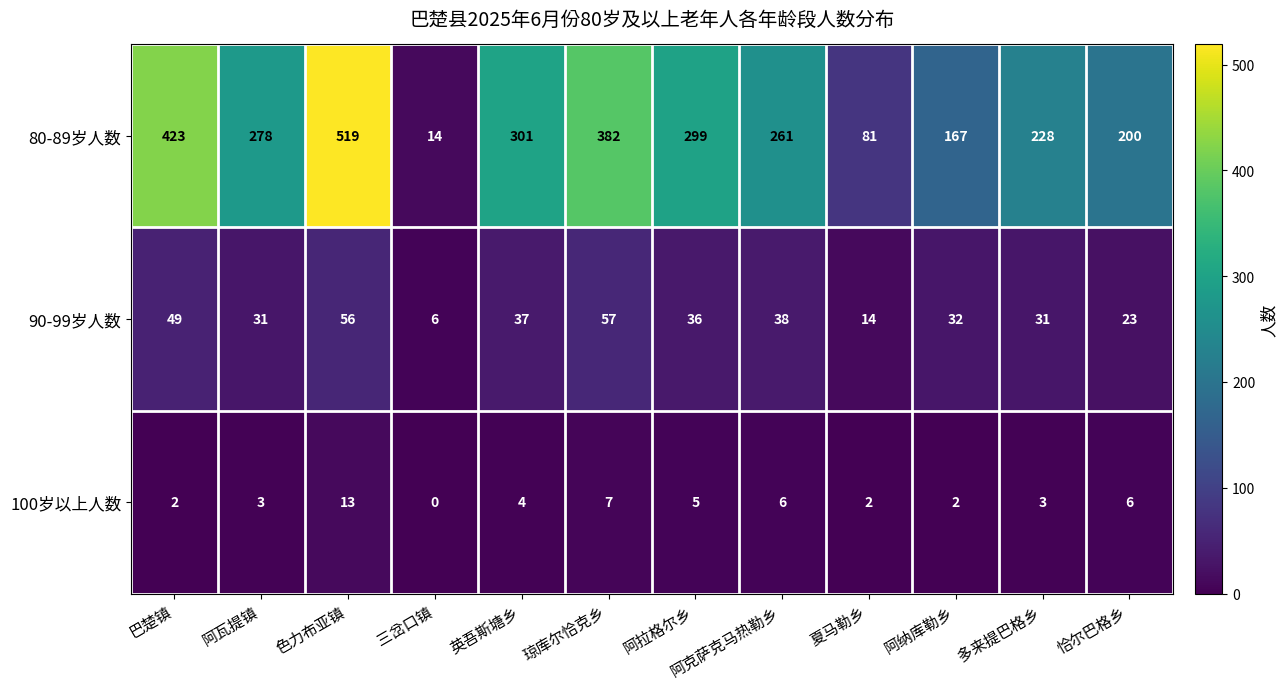

What is the total value across all series at 恰尔巴格乡?

229